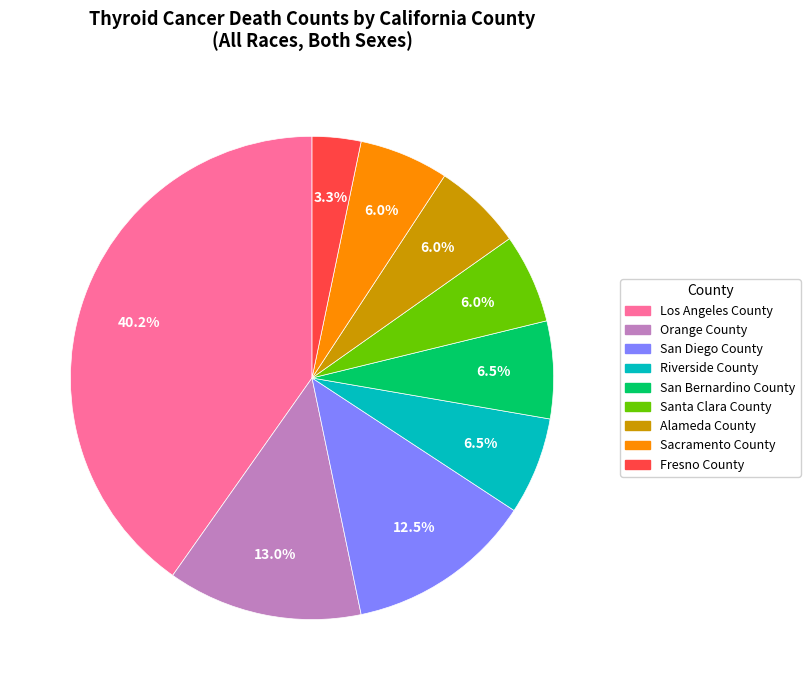

Does any single category account for the majority?

No